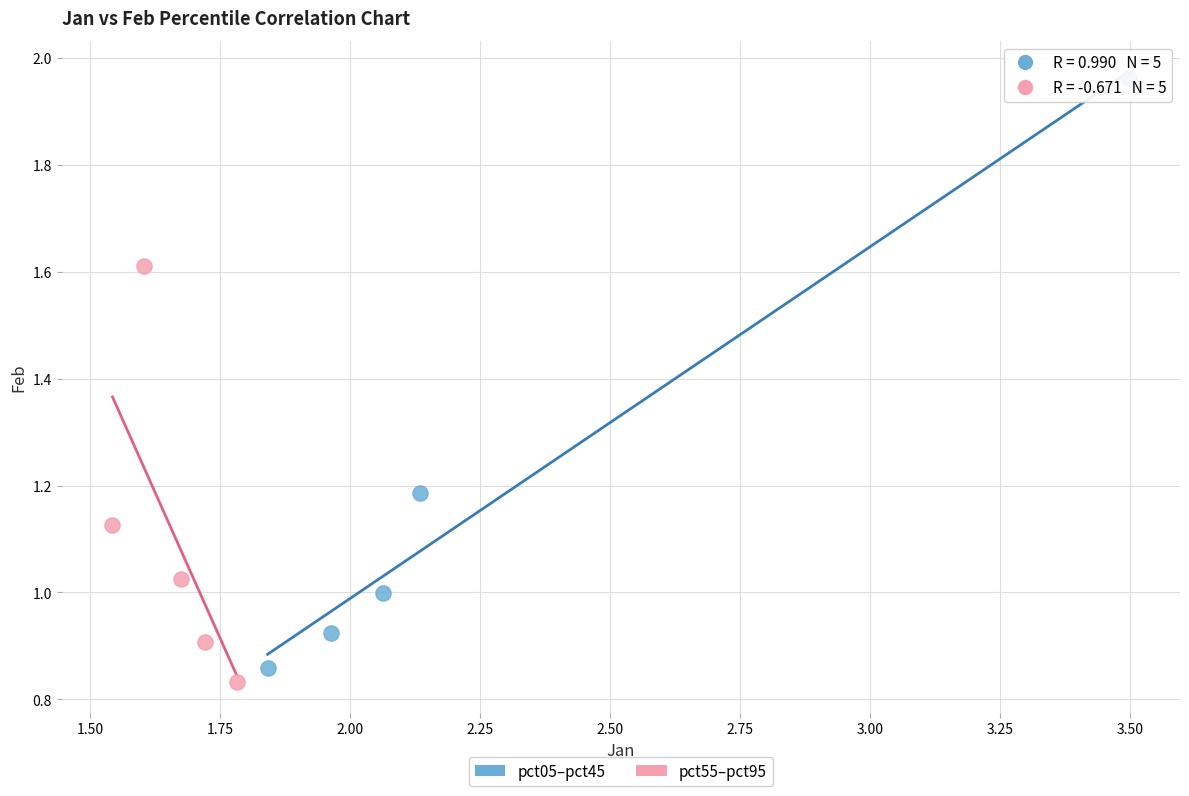

Which series contains the lowest Y value?

pct55–pct95